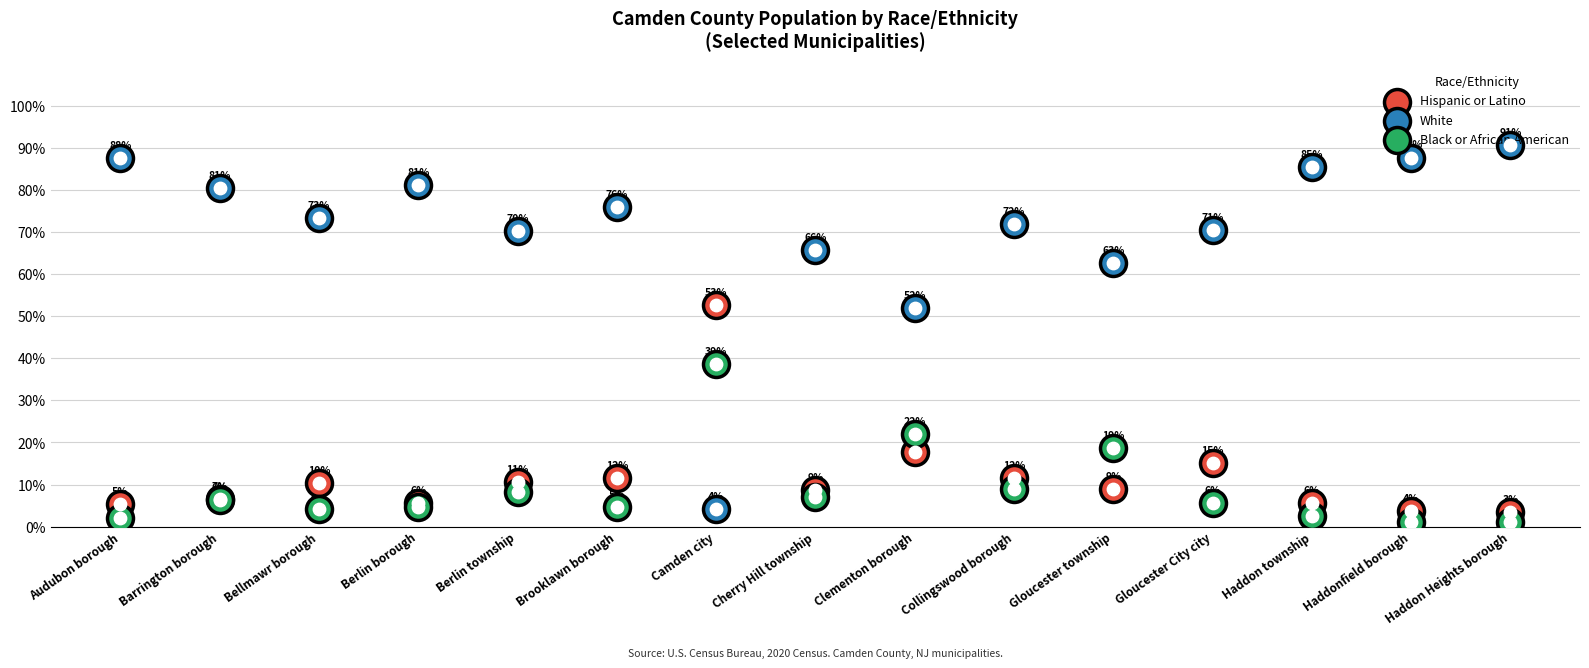

At which category is the sum across all series the highest?

Camden city